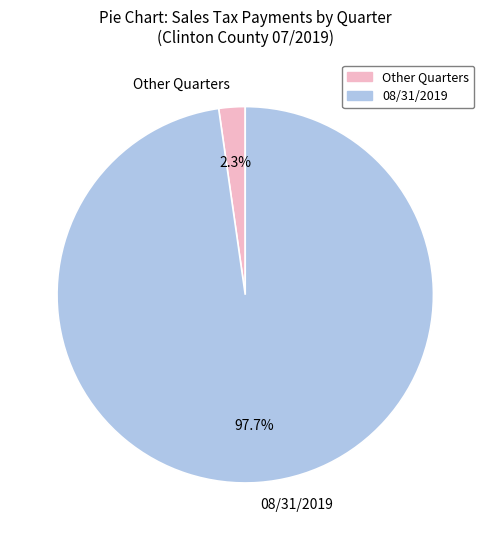

Count the number of slices in the pie.

2